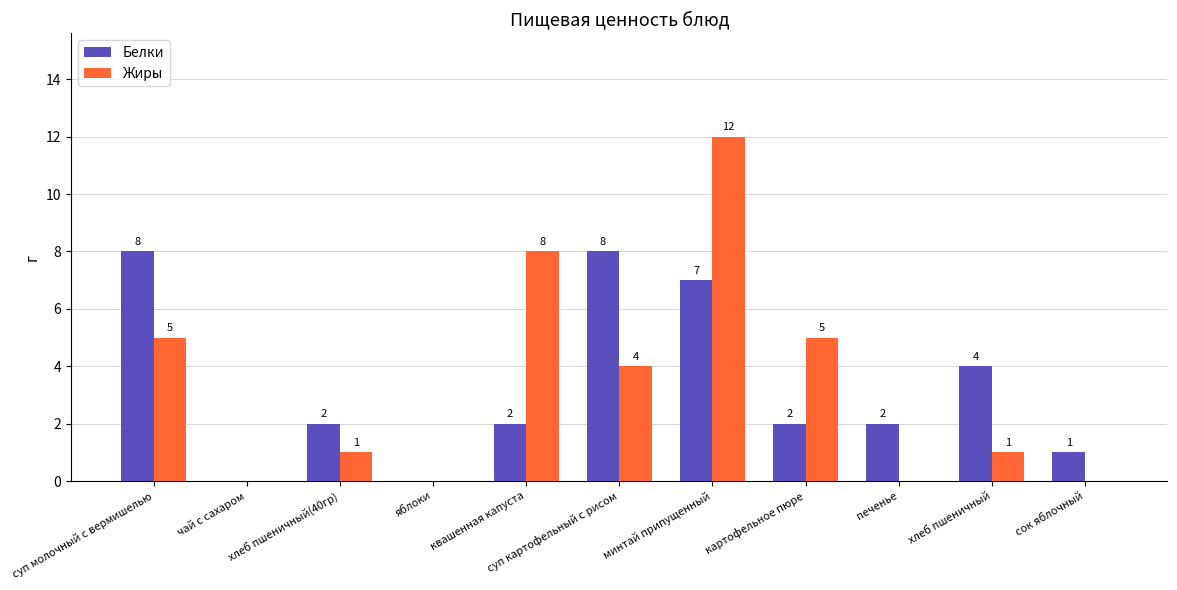

Reading right to left, transcribe all the data shown in this chart.

Белки: 1	4	2	2	7	8	2	0	2	0	8
Жиры: 0	1	0	5	12	4	8	0	1	0	5